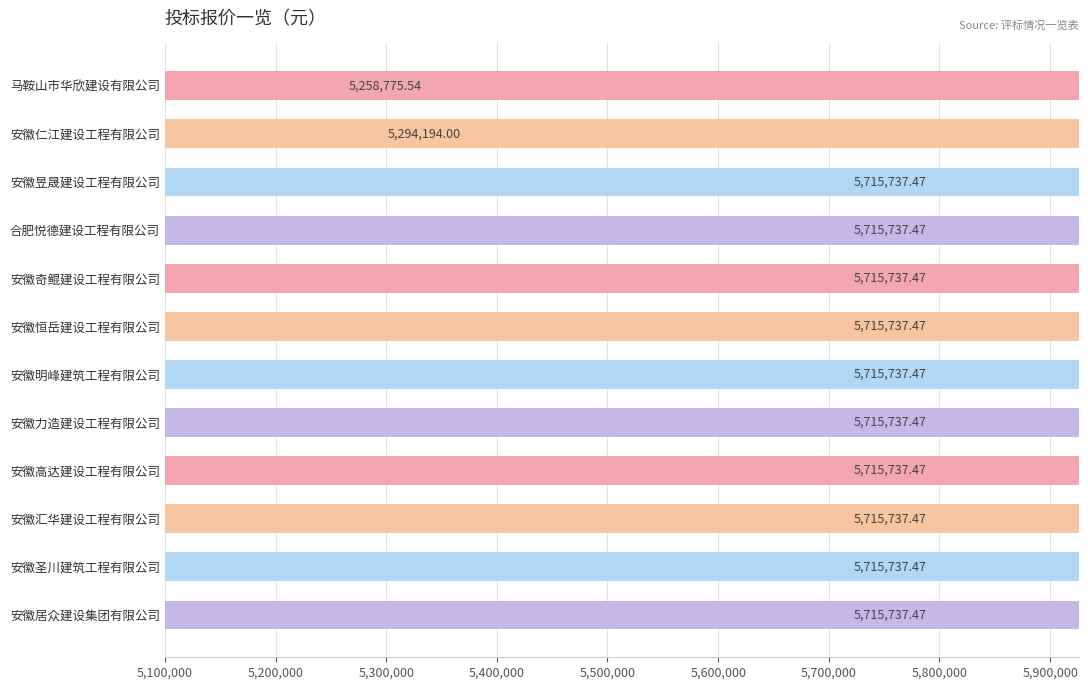

What is the value of the 2nd bar from the left?

5294194.0